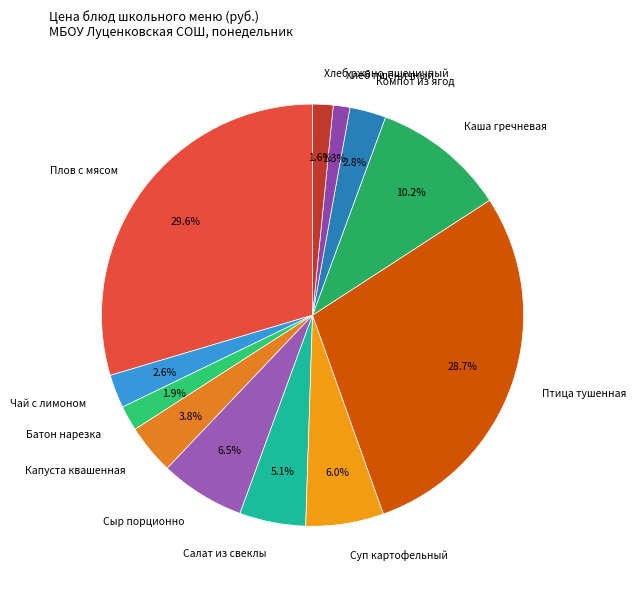

Which has a higher value, Батон нарезка or Сыр порционно?

Сыр порционно